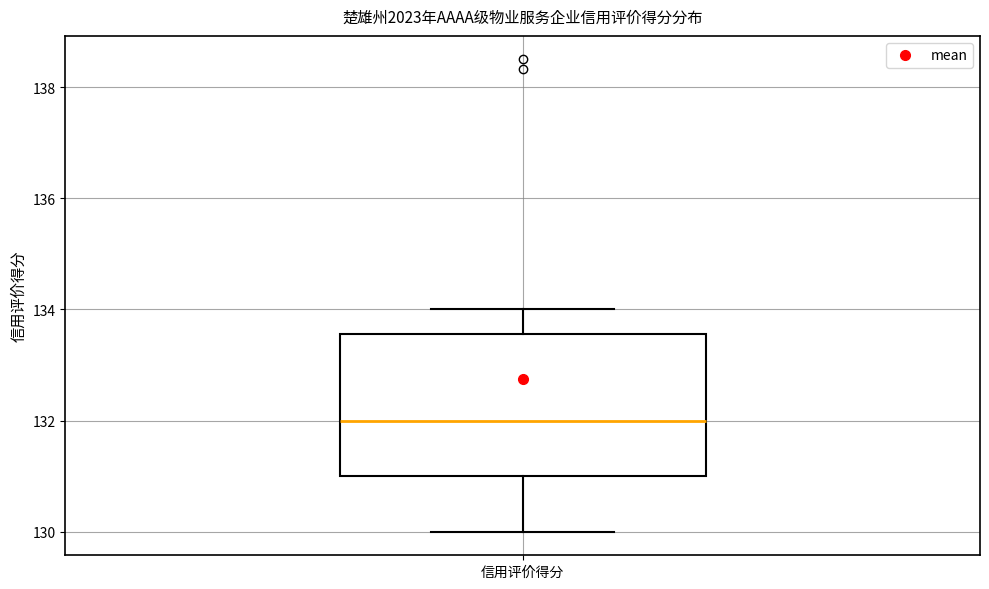

Read this box plot against the y-axis: the position of the median line, the range covered by the box, and the ends of both whiskers. The values are not printed on the chart, so give them approximately, as read against the axis.

median 132.0, box 131.0 to 133.6, whiskers 130.0 to 134.0